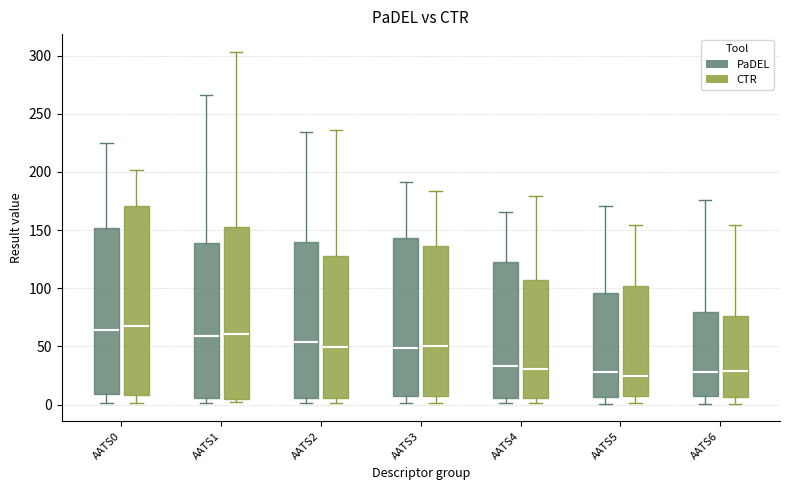

Reading left to right, transcribe this box plot: for each box, give where its median line is, the range the box spans, and where its two whiskers end, as read against the y-axis. The values are not printed on the chart, so give them approximately, as read against the axis.

AATS0 (PaDEL): median 65, box 10 to 150, whiskers 0 to 225
AATS0 (CTR): median 70, box 10 to 170, whiskers 0 to 200
AATS1 (PaDEL): median 60, box 5 to 140, whiskers 0 to 265
AATS1 (CTR): median 60, box 5 to 150, whiskers 0 to 305
AATS2 (PaDEL): median 55, box 5 to 140, whiskers 0 to 235
AATS2 (CTR): median 50, box 5 to 125, whiskers 0 to 235
AATS3 (PaDEL): median 50, box 5 to 145, whiskers 0 to 190
AATS3 (CTR): median 50, box 5 to 135, whiskers 0 to 185
AATS4 (PaDEL): median 35, box 5 to 125, whiskers 0 to 165
AATS4 (CTR): median 30, box 5 to 105, whiskers 0 to 180
AATS5 (PaDEL): median 30, box 5 to 95, whiskers 0 to 170
AATS5 (CTR): median 25, box 5 to 100, whiskers 0 to 155
AATS6 (PaDEL): median 30, box 5 to 80, whiskers 0 to 175
AATS6 (CTR): median 30, box 5 to 75, whiskers 0 to 155